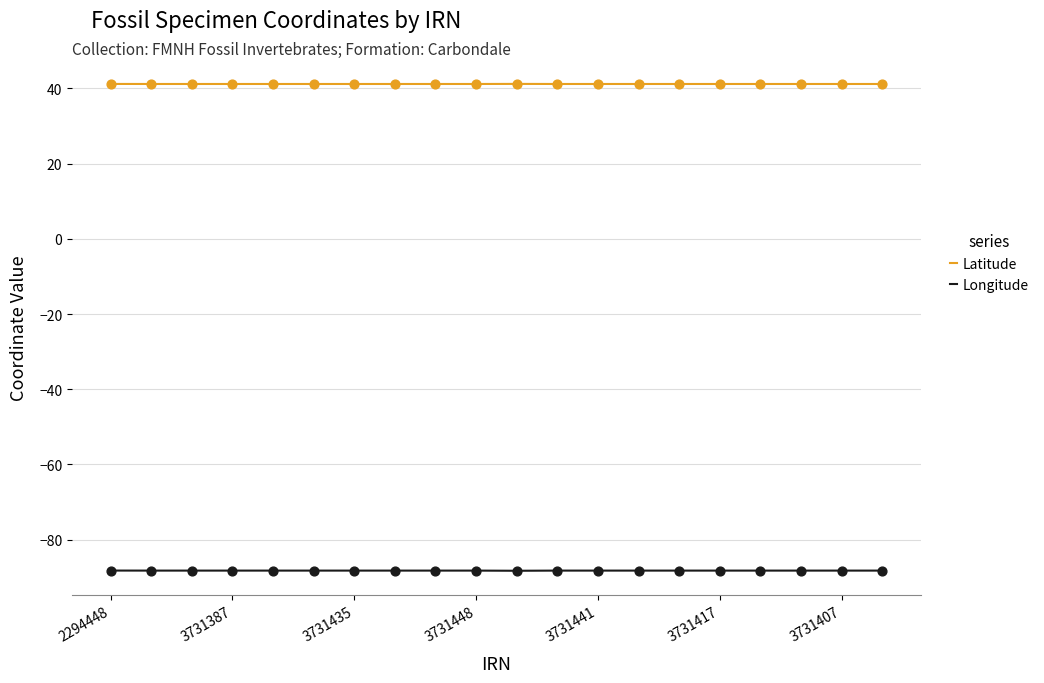

Rank the series by their maximum value, from highest to lowest.

Latitude, Longitude